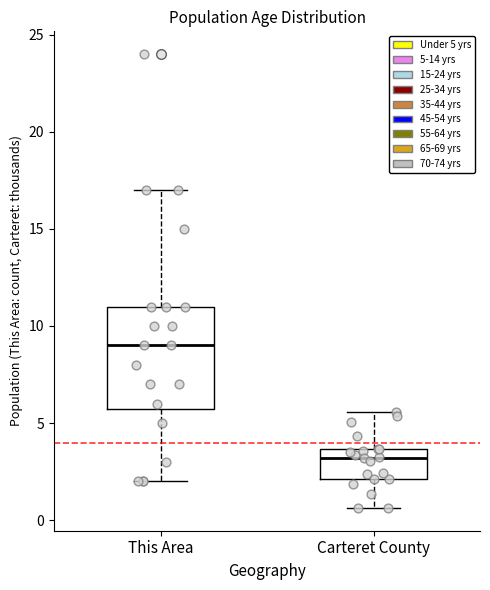

Which box's median line is the highest?

This Area